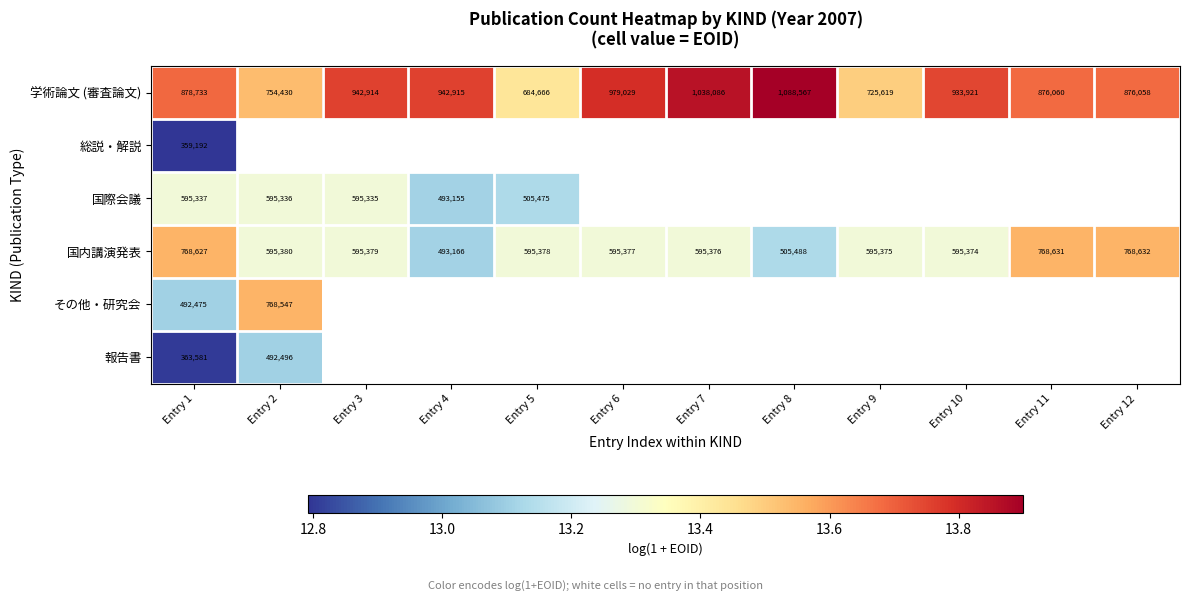

Rank the series at Entry 1 from highest to lowest value.

学術論文 (審査論文), 国内講演発表, 国際会議, その他・研究会, 報告書, 総説・解説